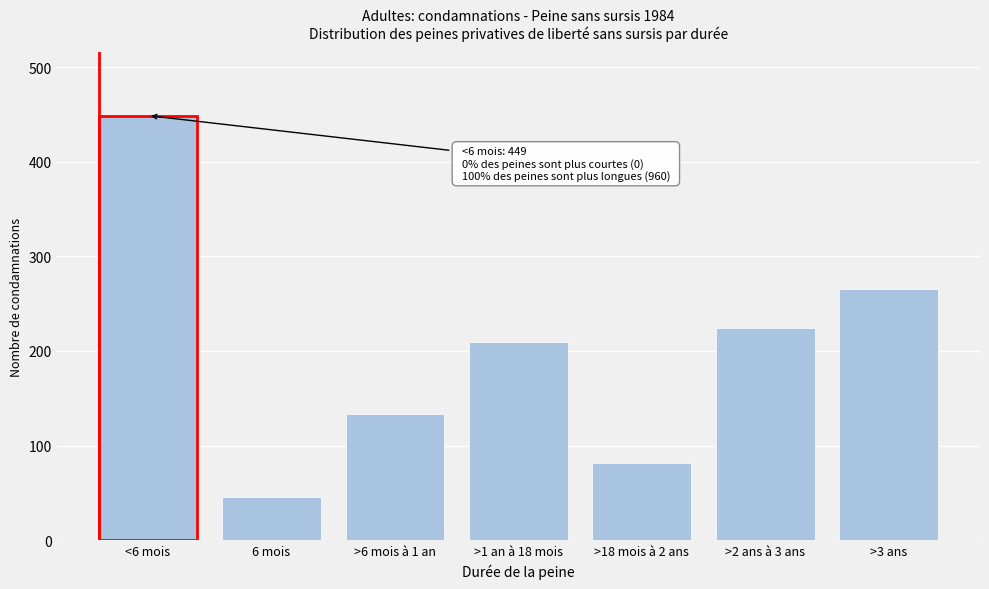

Reading right to left, what are all the values shown in this chart?

>3 ans=266	>2 ans à 3 ans=224	>18 mois à 2 ans=82	>1 an à 18 mois=209	>6 mois à 1 an=133	6 mois=46	<6 mois=449